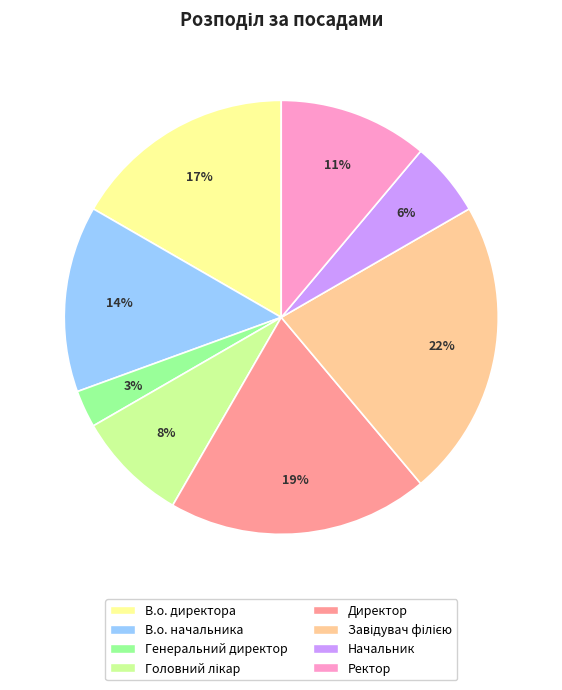

What is the ratio of the value at В.о. директора to the value at Директор?

0.9